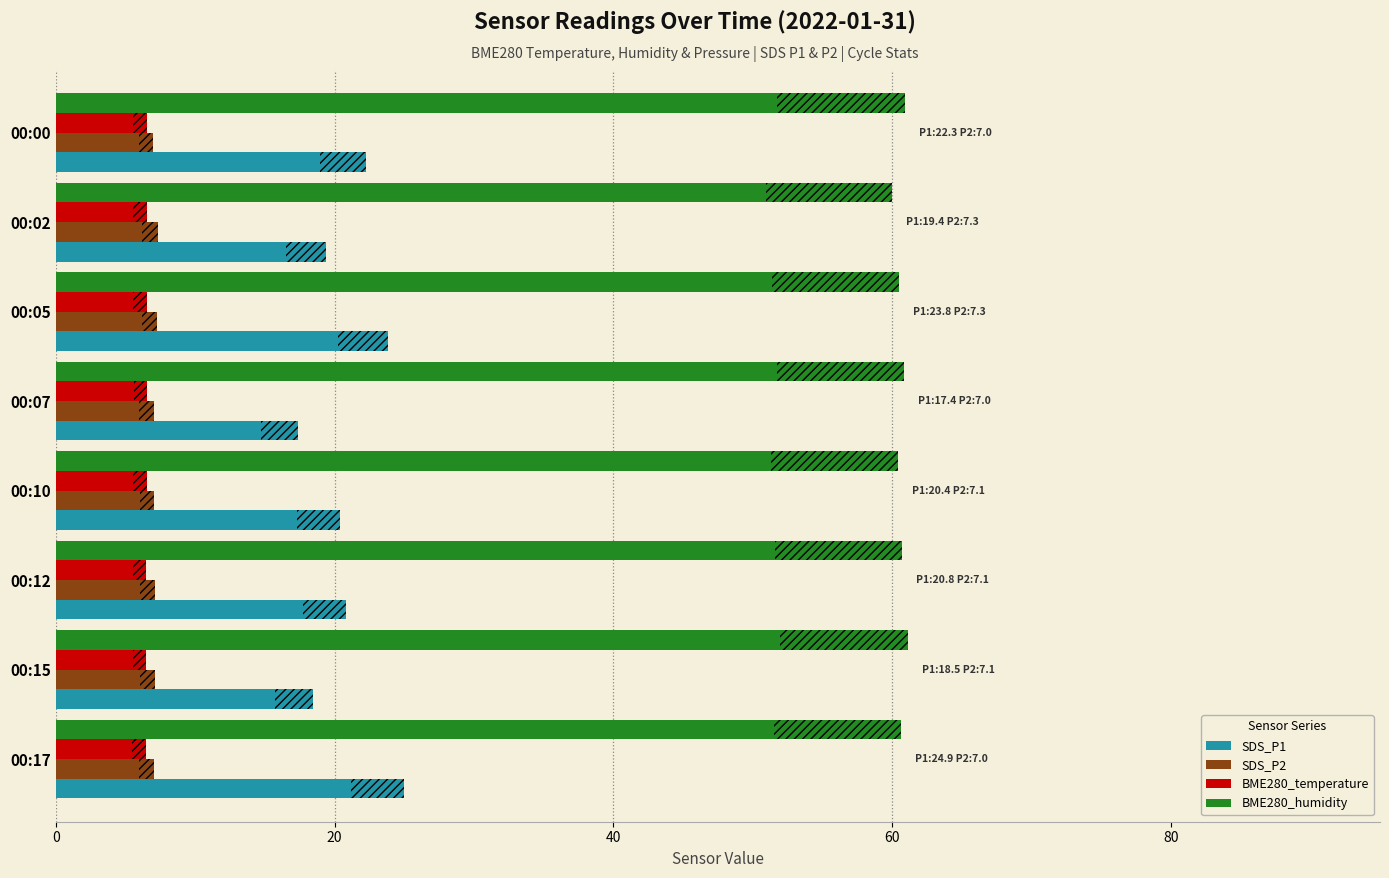

At how many categories does at least one series exceed 34?

8